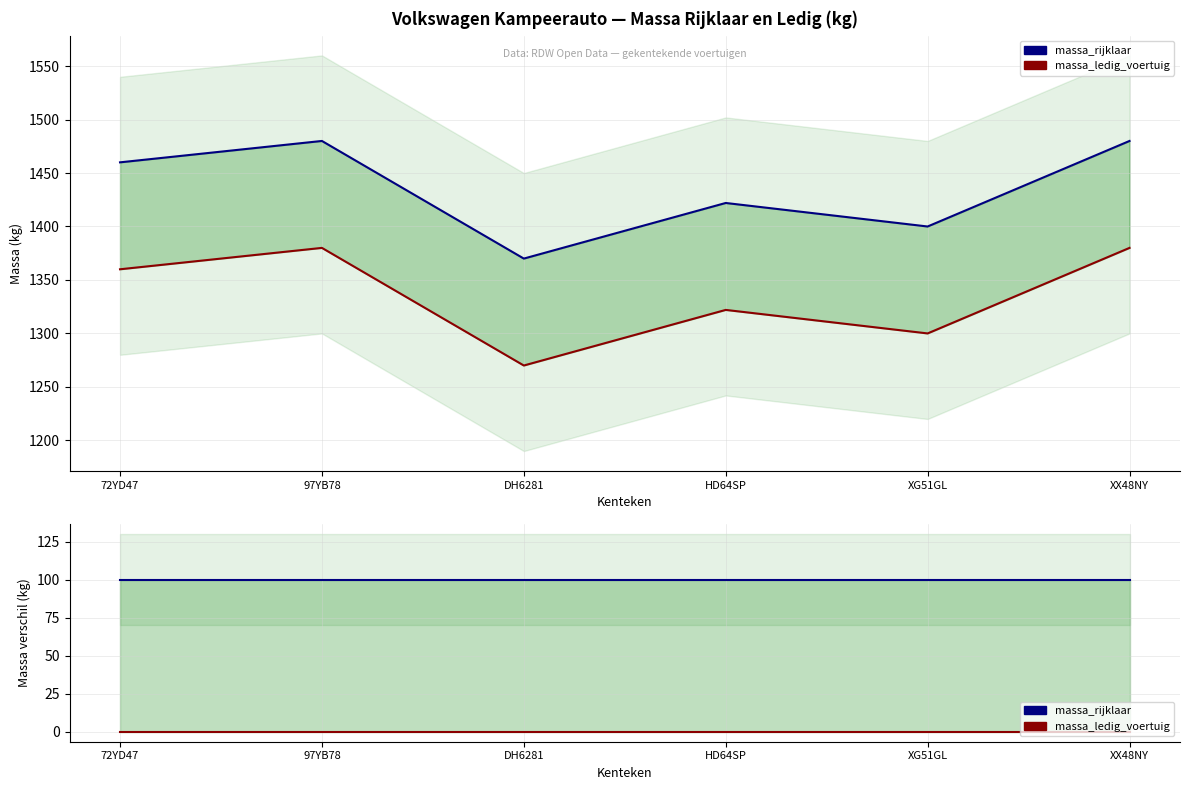

Which series has the widest spread of values?

massa_rijklaar